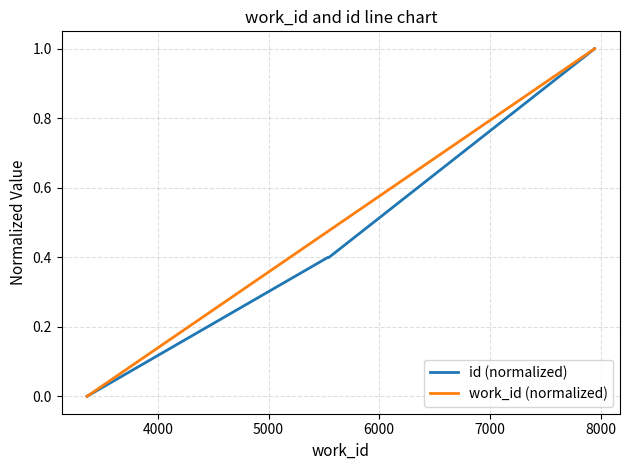

True or false: id (normalized) has more than 1 interior local peaks.

False